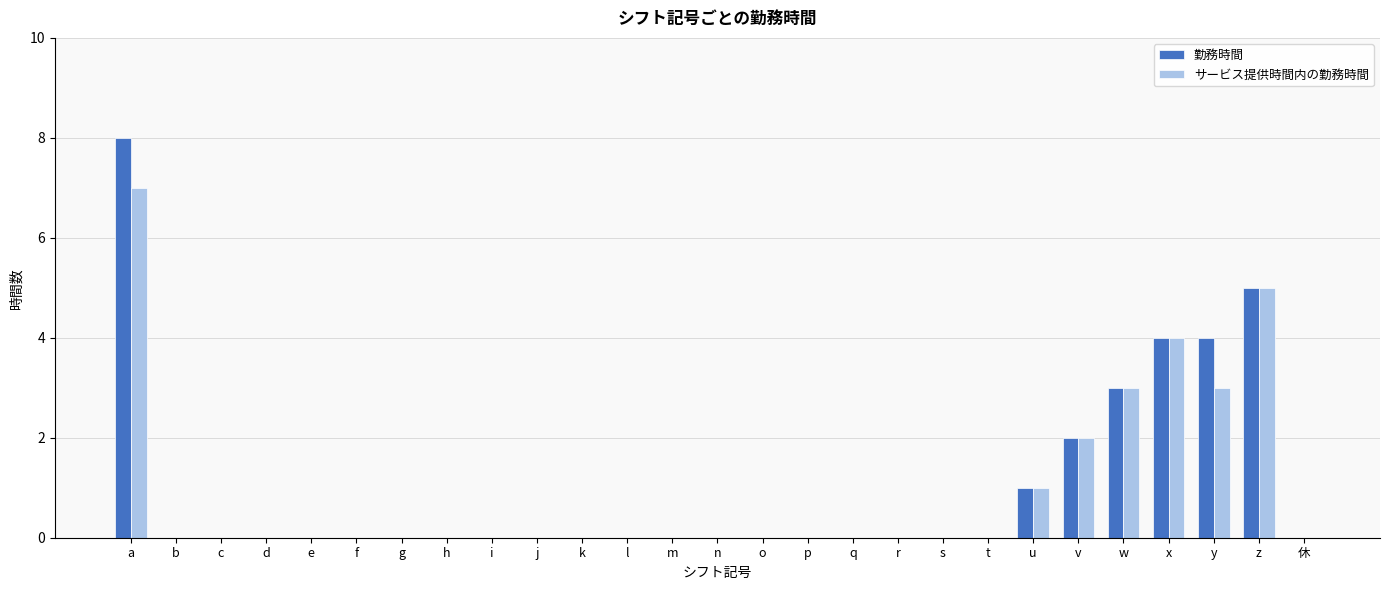

Reading left to right, what are all the values shown in this chart?

勤務時間: 8	0	0	0	0	0	0	0	0	0	0	0	0	0	0	0	0	0	0	0	1	2	3	4	4	5	0
サービス提供時間内の勤務時間: 7	0	0	0	0	0	0	0	0	0	0	0	0	0	0	0	0	0	0	0	1	2	3	4	3	5	0